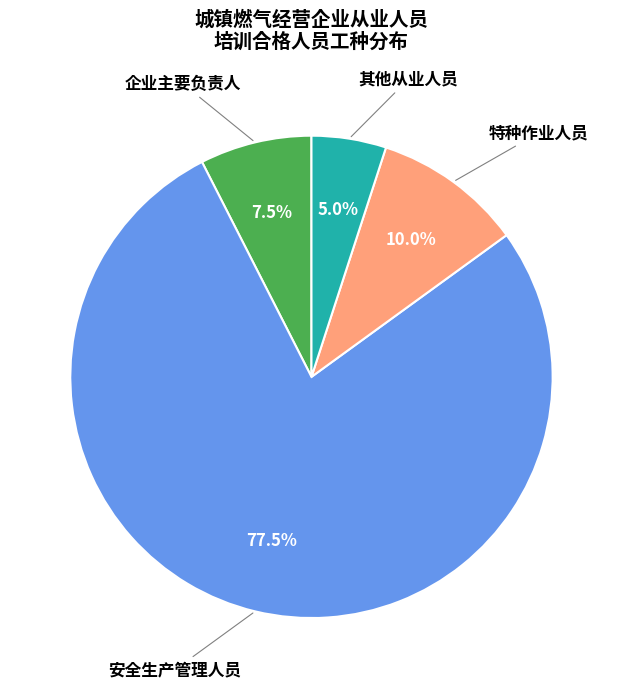

To the nearest percent, what is the difference between the largest and smallest slice percentages?

72%